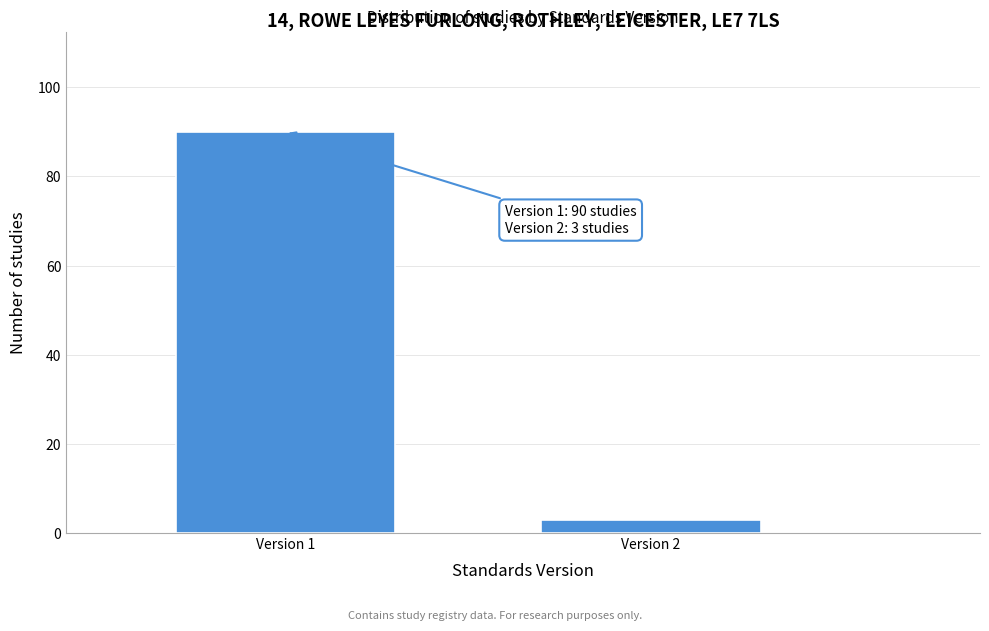

Reading left to right, transcribe all the data shown in this chart.

Version 1=90	Version 2=3